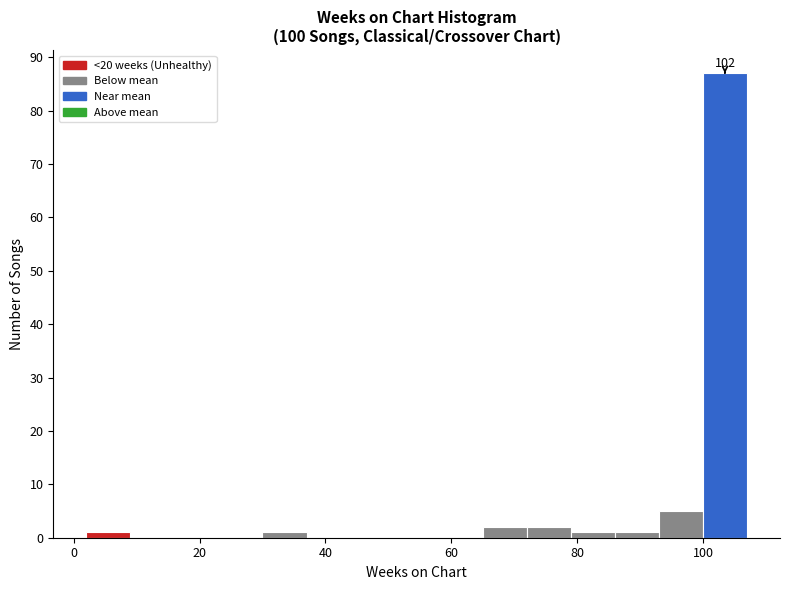

Around what value on the x-axis is the tallest bar? Give the approximate position of its centre, as read against the axis.

104